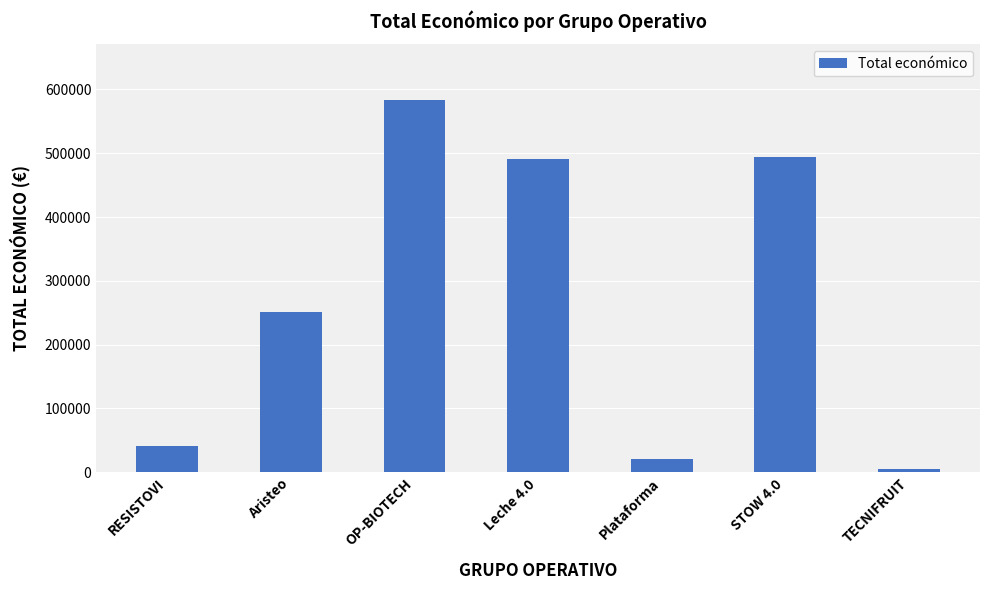

What is the label of the 1st bar from the left?

RESISTOVI